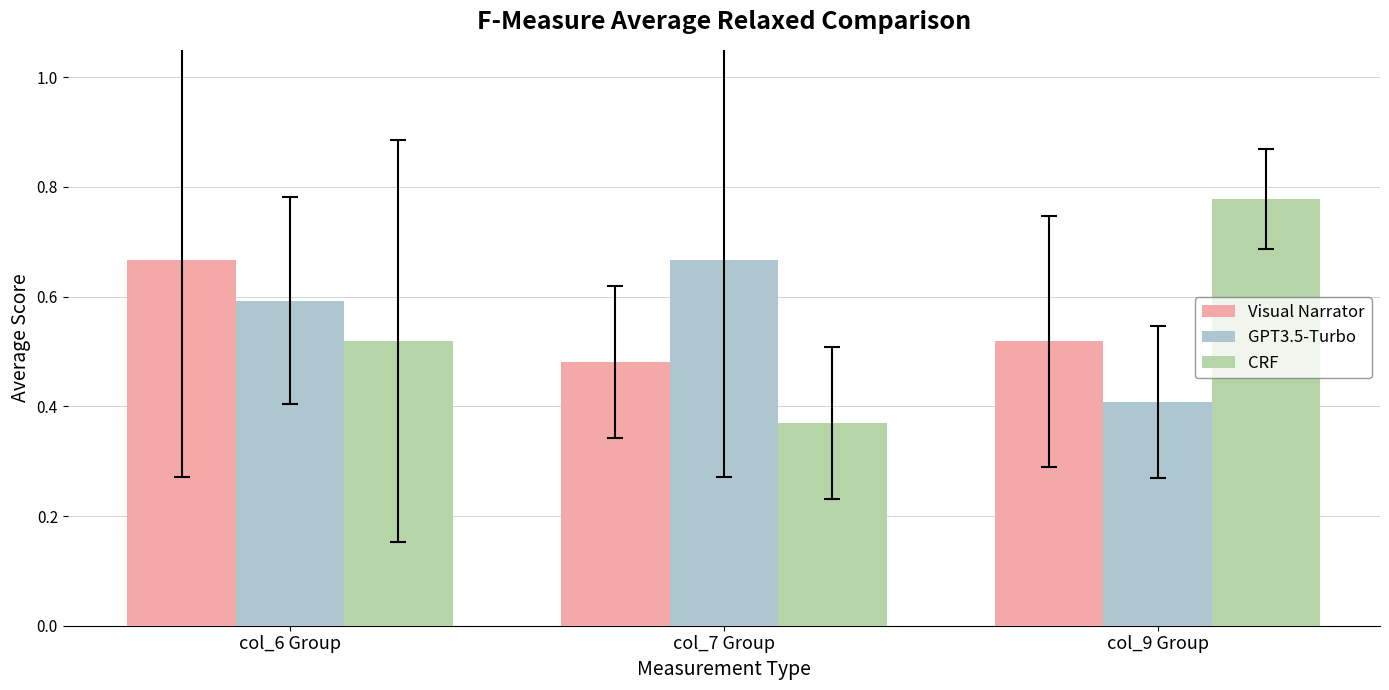

How many groups of bars are there?

3